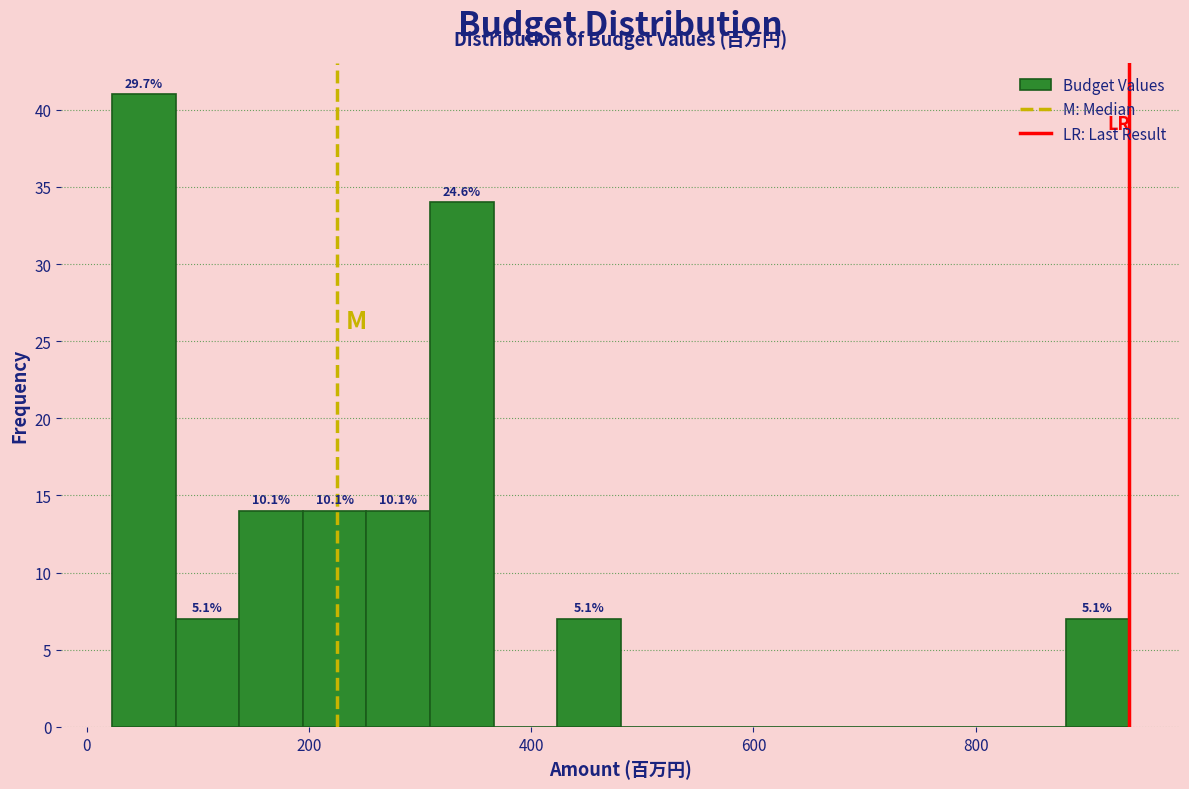

Read against the x-axis, roughly where is the centre of the tallest bar?

60